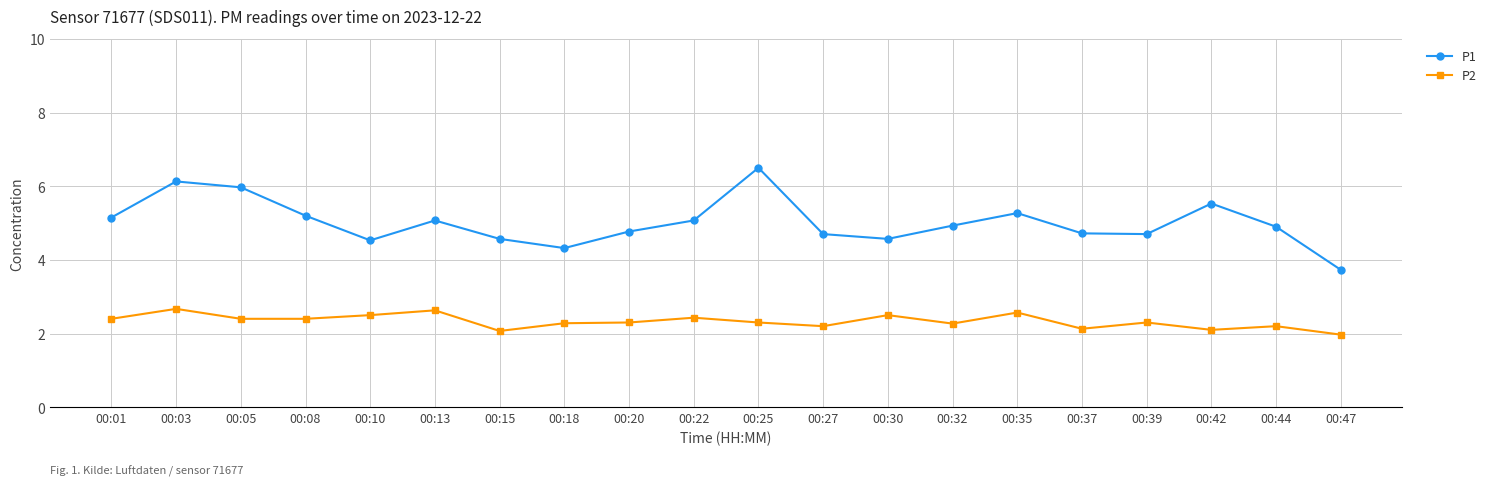

Does the chart display data point markers on the line(s)?

Yes